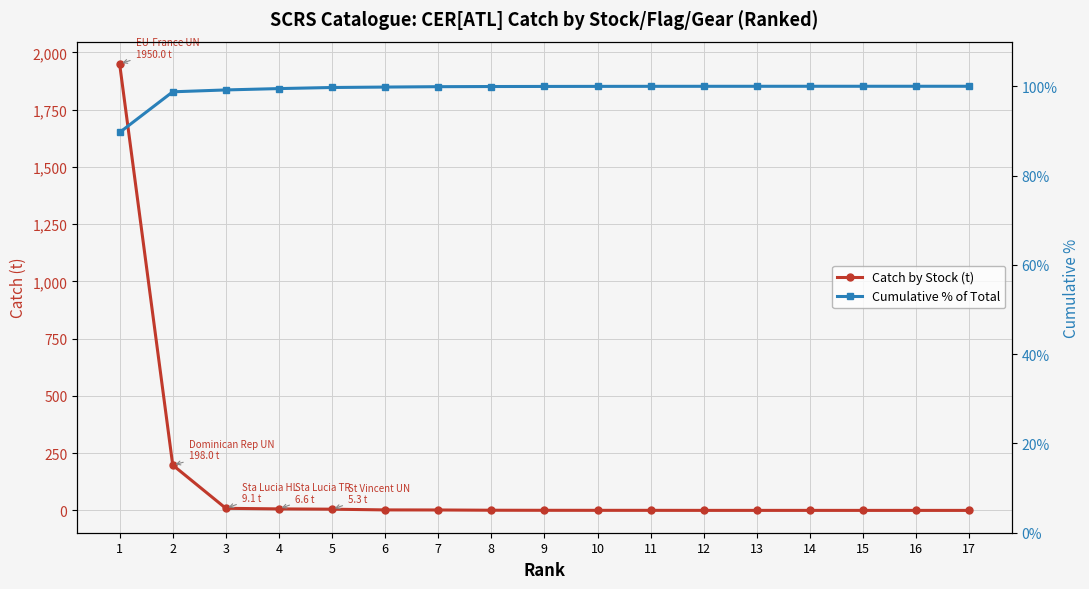

Reading right to left, what are all the values shown in this chart?

Catch by Stock (t): 0.0	0.0	0.0	0.1	0.1	0.1	0.3	0.3	0.4	0.7	1.9	2.1	5.3	6.6	9.1	198.0	1950.0
Cumulative % of Total: 100.0	100.0	100.0	100.0	100.0	100.0	100.0	100.0	100.0	99.9	99.9	99.8	99.7	99.5	99.2	98.8	89.7